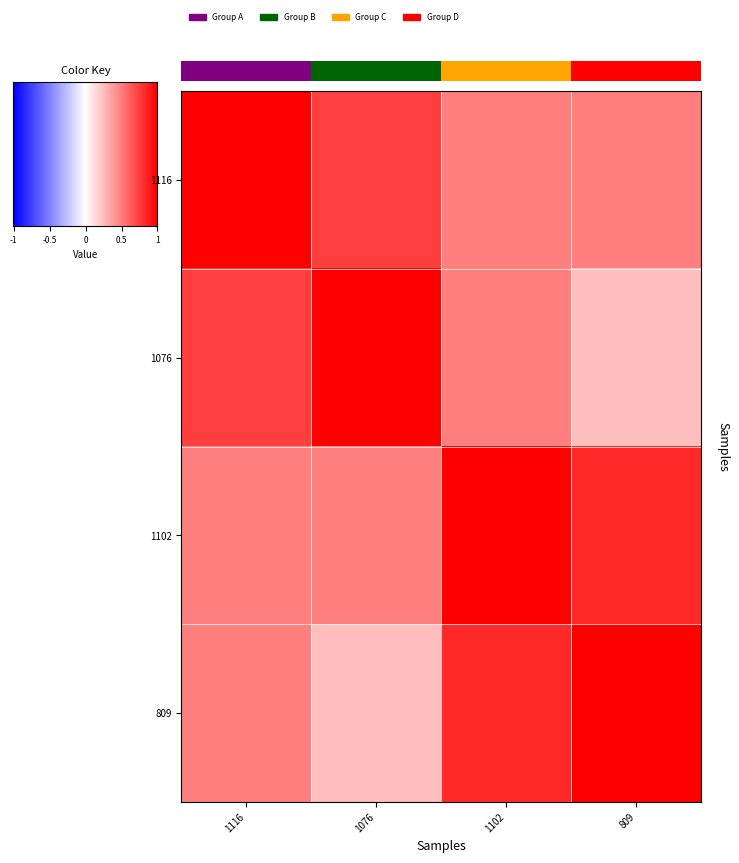

List the series in order of their peak value, lowest first.

1116, 1076, 1102, 809